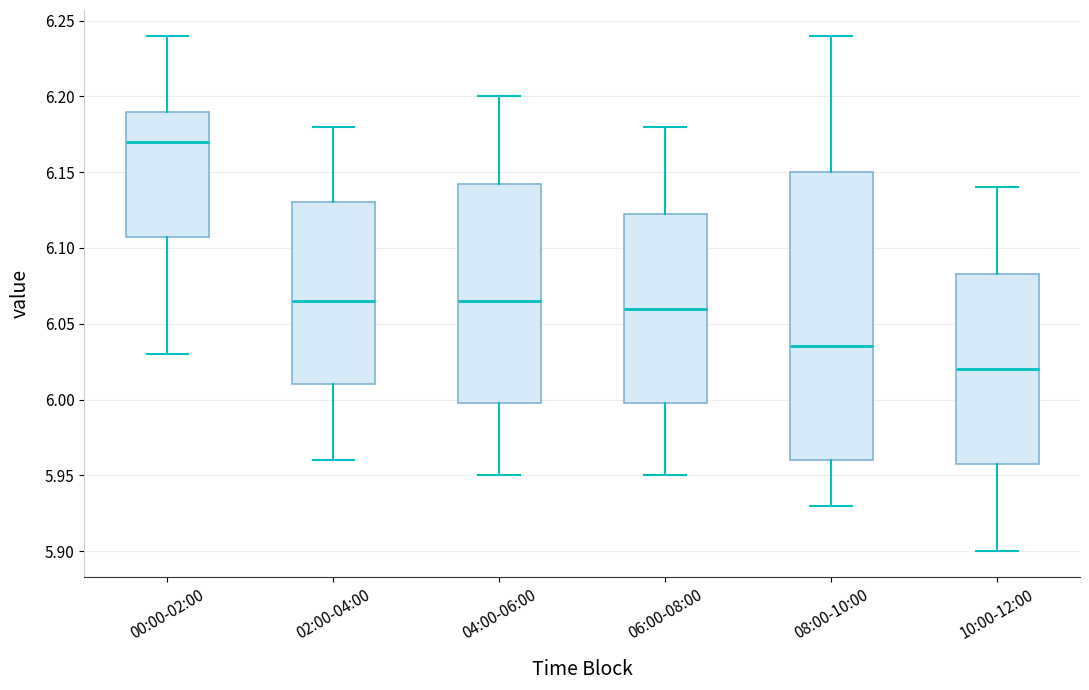

Reading left to right, read every box against the y-axis: the position of its median line, the range the box covers, and the ends of its whiskers. The values are not printed on the chart, so give them approximately, as read against the axis.

00:00-02:00: median 6.170, box 6.110 to 6.190, whiskers 6.030 to 6.240
02:00-04:00: median 6.065, box 6.010 to 6.130, whiskers 5.960 to 6.180
04:00-06:00: median 6.065, box 6.000 to 6.145, whiskers 5.950 to 6.200
06:00-08:00: median 6.060, box 6.000 to 6.125, whiskers 5.950 to 6.180
08:00-10:00: median 6.035, box 5.960 to 6.150, whiskers 5.930 to 6.240
10:00-12:00: median 6.020, box 5.960 to 6.085, whiskers 5.900 to 6.140